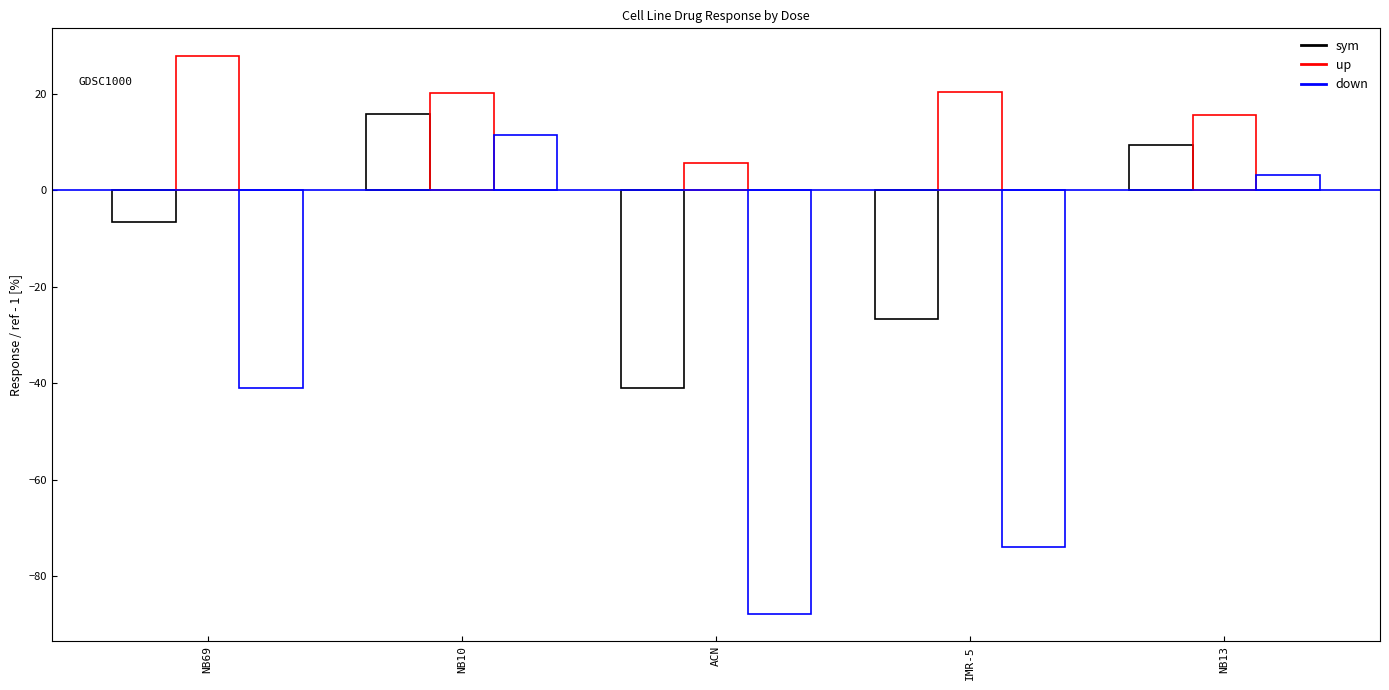

At IMR-5, list the series in order from smallest to largest.

down, sym, up